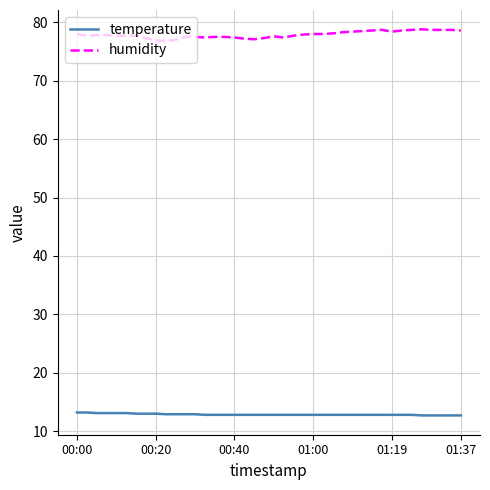

True or false: humidity has more than 0 interior local peaks.

True